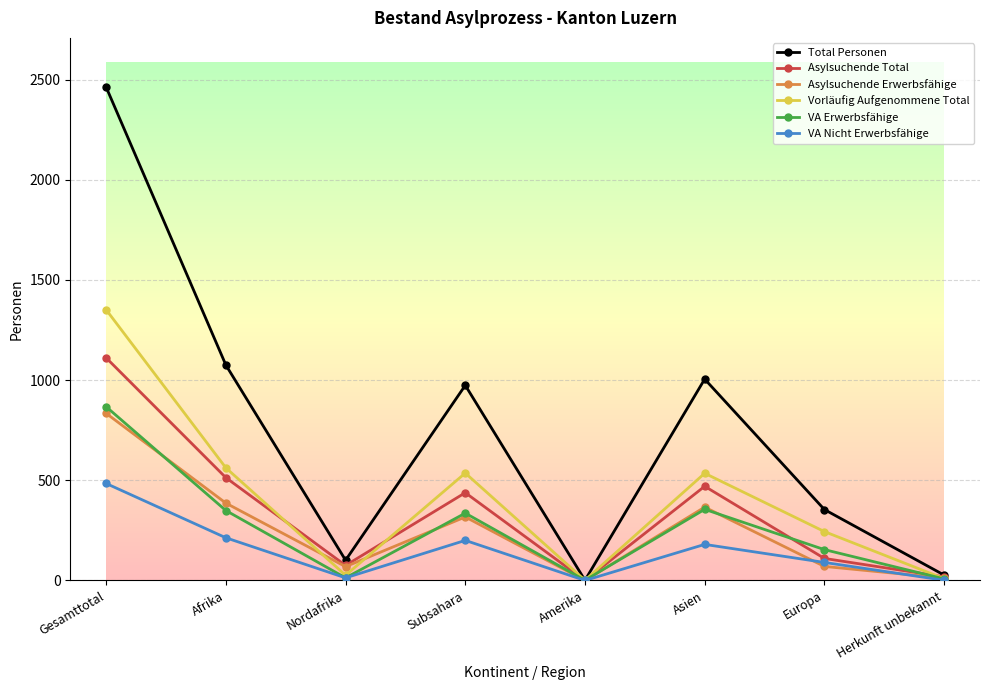

Which series has the largest range (max minus min)?

Total Personen